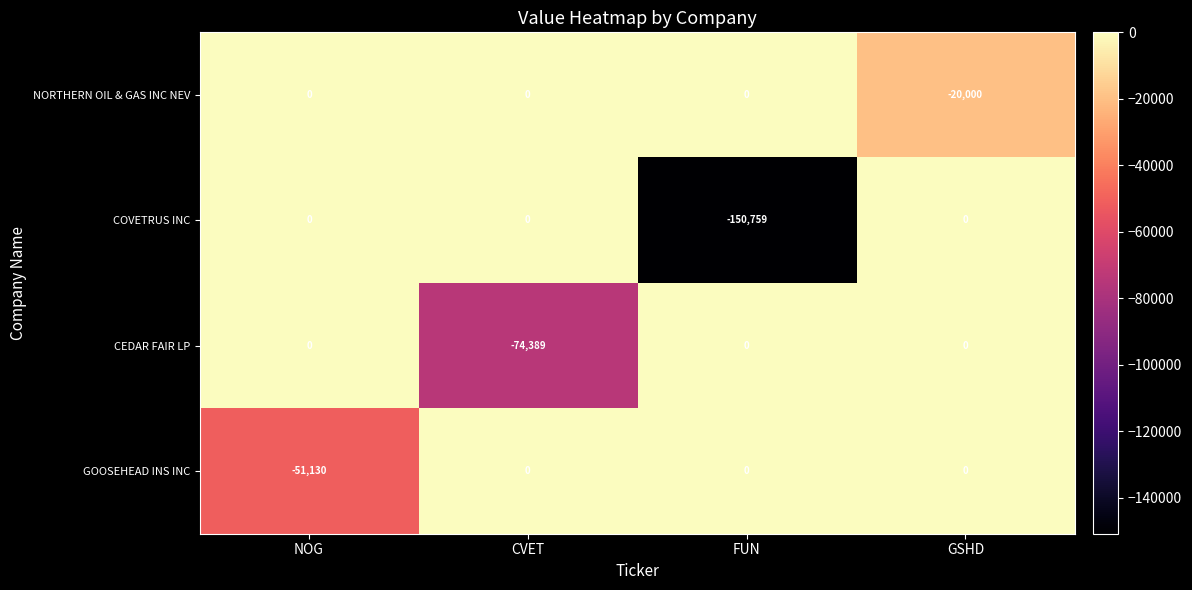

Where is NORTHERN OIL & GAS INC NEV nearest to the value -10000?

NOG